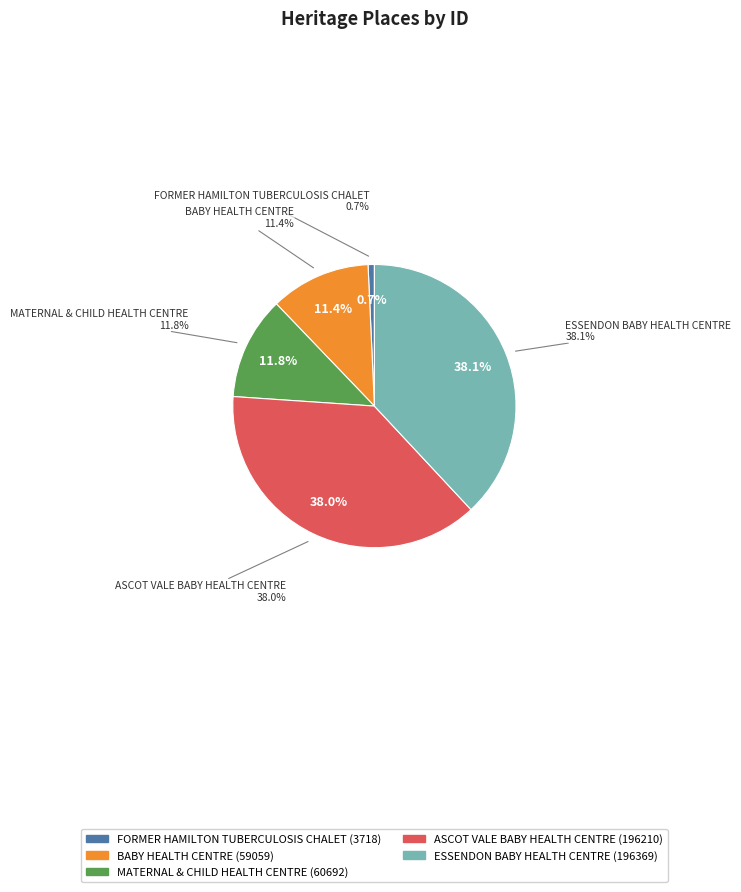

To the nearest percent, what is the combined percentage of MATERNAL & CHILD HEALTH CENTRE and ESSENDON BABY HEALTH CENTRE?

50%